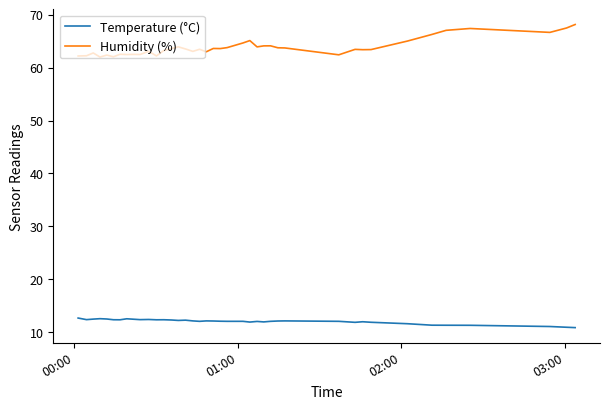

True or false: Humidity (%) and Temperature (°C) intersect in this chart.

False